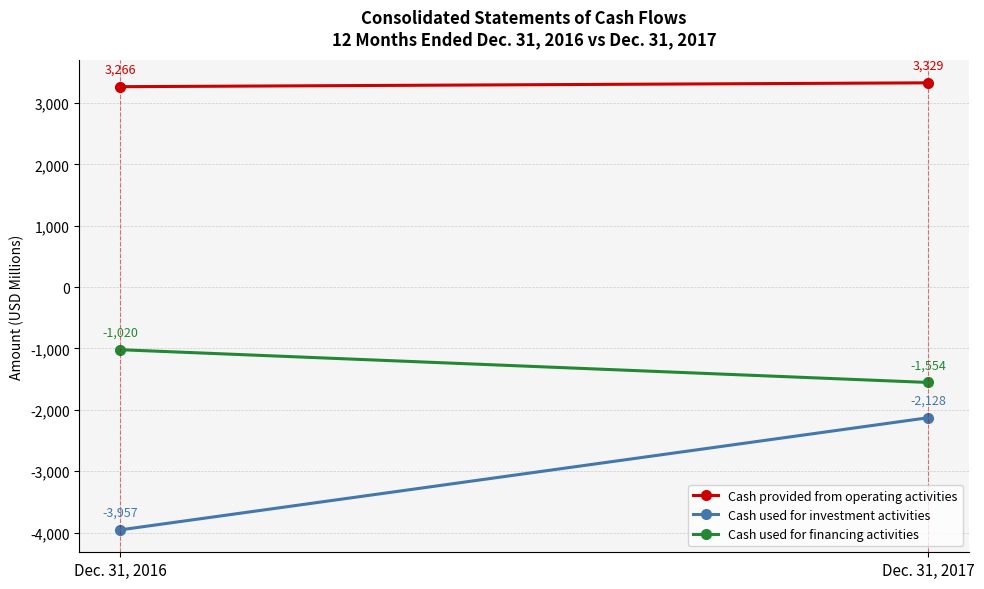

Is it true that Cash provided from operating activities equals 1667 at Dec. 31, 2016?

False